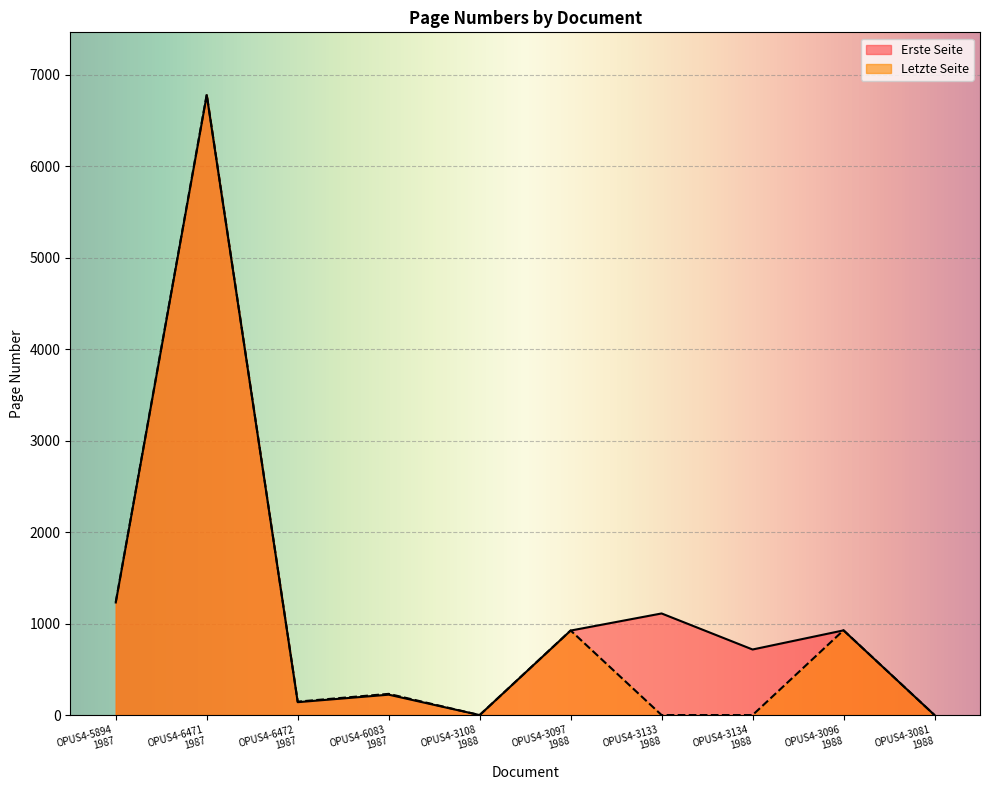

True or false: Letzte Seite has a value of 6786 at OPUS4-6471
1987.

True